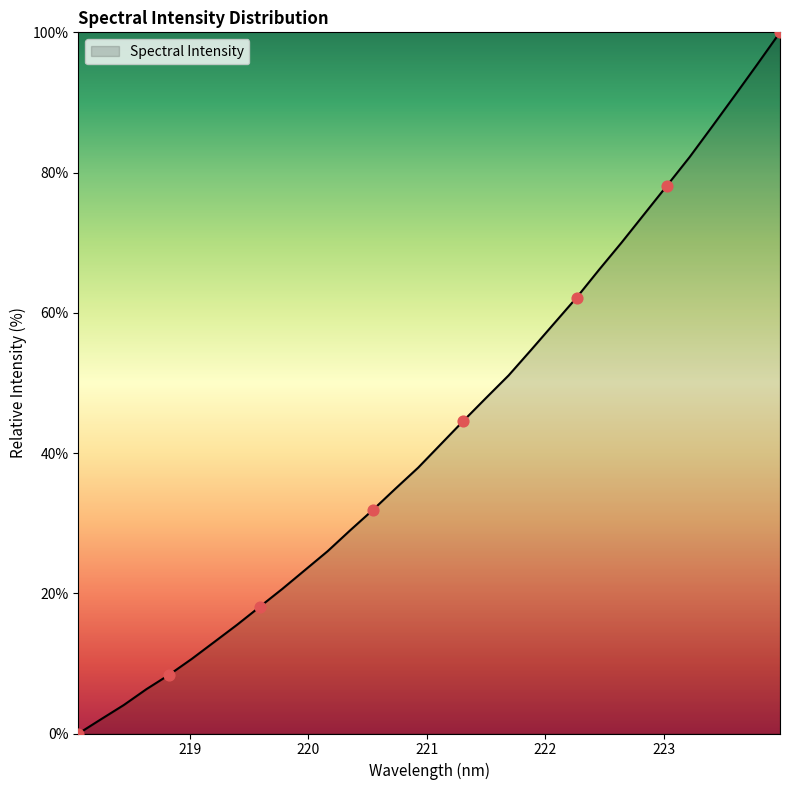

What is the difference between the maximum and minimum values?

100.0